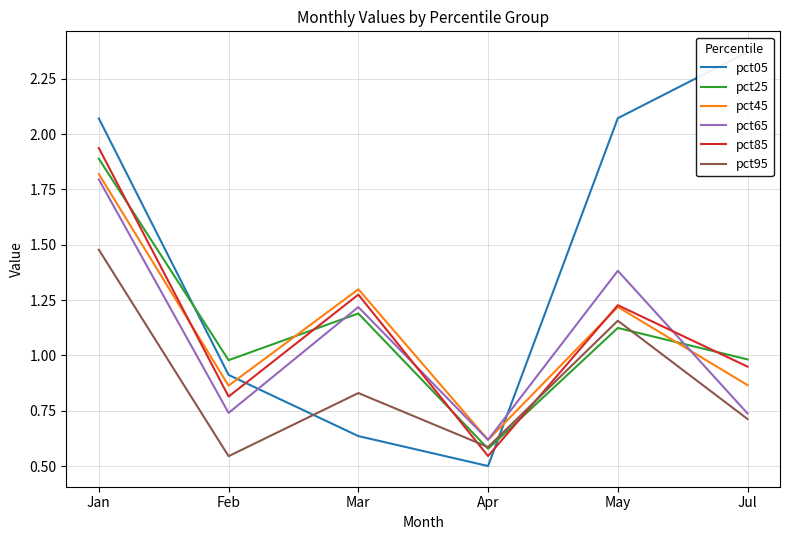

Reading left to right, list all the values displayed in this chart.

pct05: 2.1	0.9	0.6	0.5	2.1	2.4
pct25: 1.9	1.0	1.2	0.6	1.1	1.0
pct45: 1.8	0.9	1.3	0.6	1.2	0.9
pct65: 1.8	0.7	1.2	0.6	1.4	0.7
pct85: 1.9	0.8	1.3	0.5	1.2	0.9
pct95: 1.5	0.5	0.8	0.6	1.2	0.7